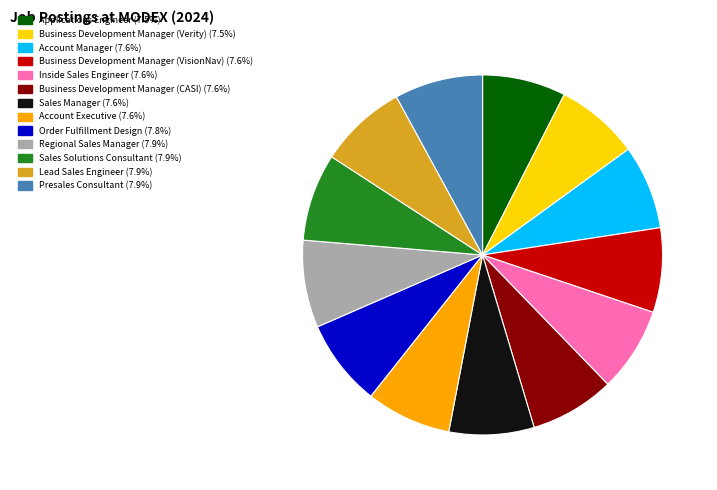

Is there a majority slice in this chart?

No